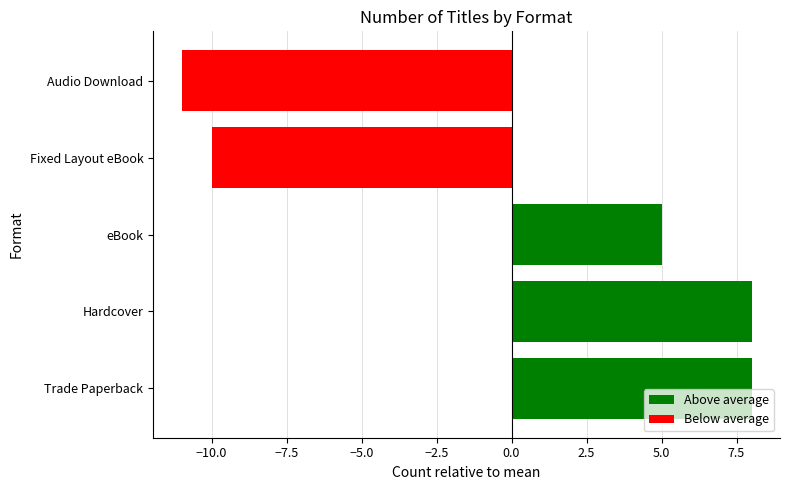

Approximately how many times larger is the value at eBook compared to Trade Paperback?

0.6